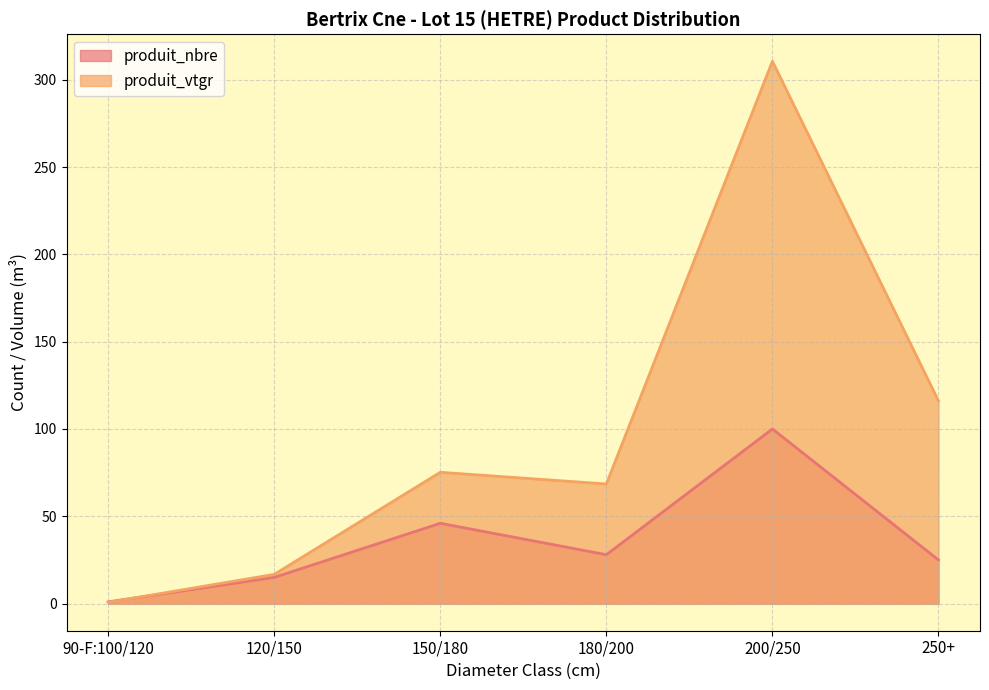

Does the chart have visible grid lines?

Yes